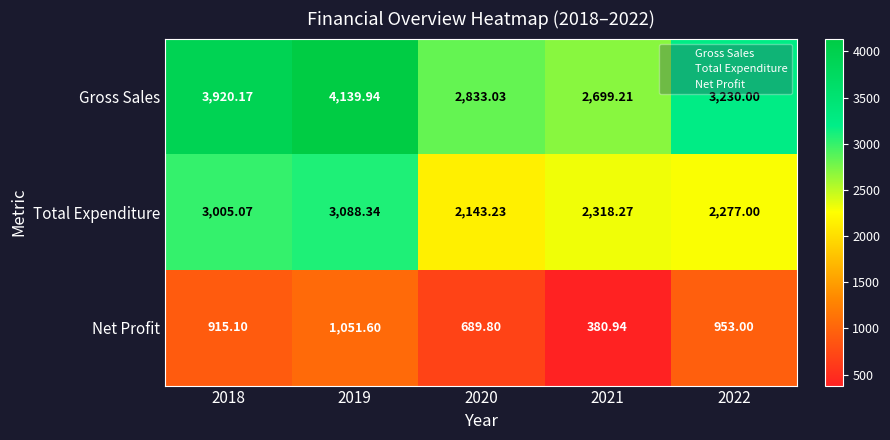

At how many categories does at least one series exceed 3026?

3